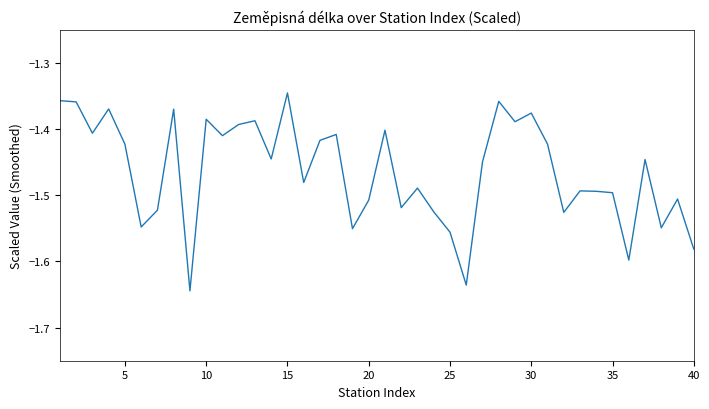

What is the difference between the maximum and minimum values?

0.3